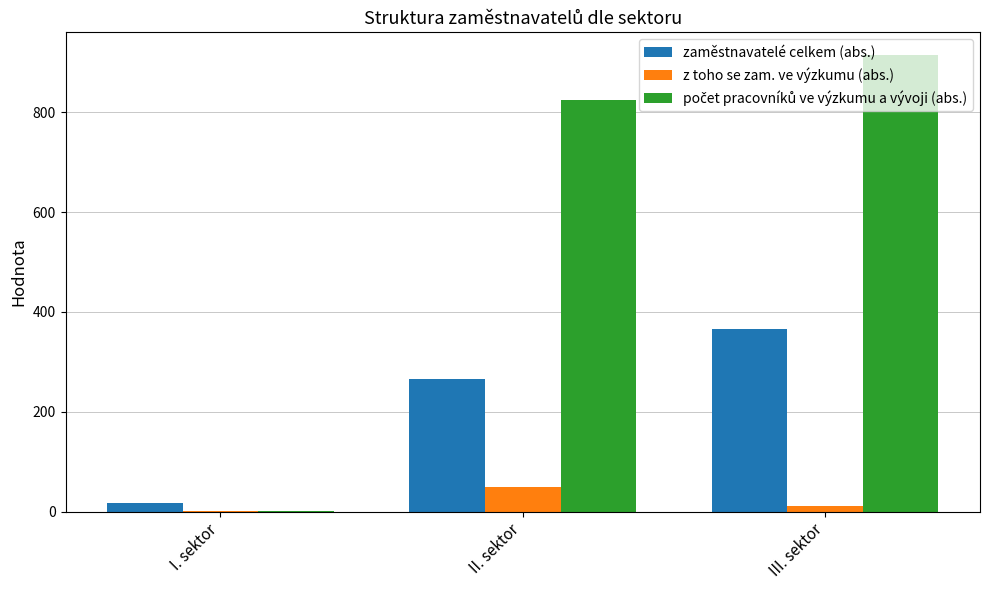

How many distinct data groups are displayed?

3